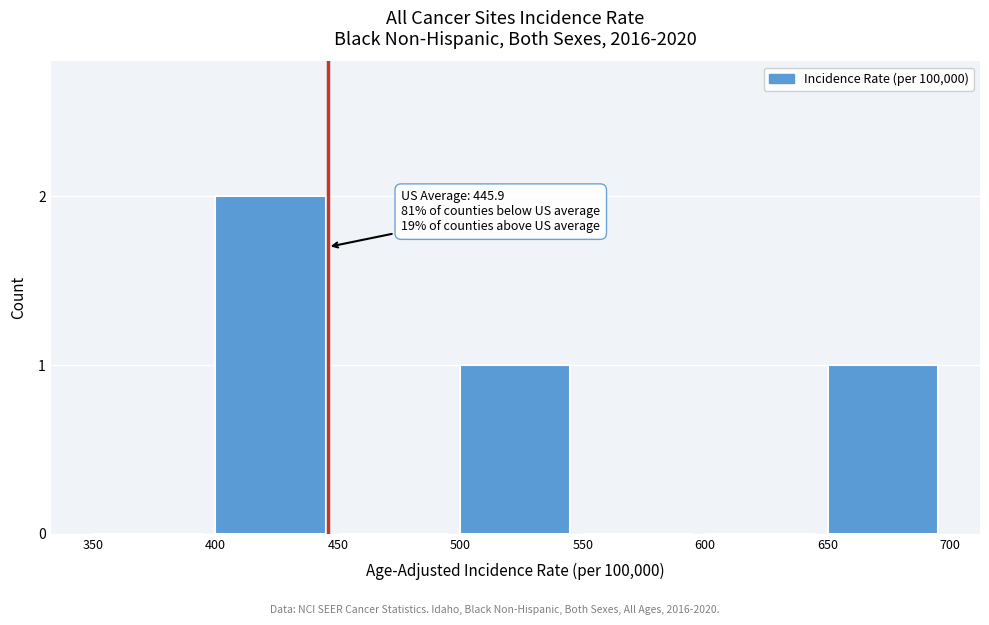

Reading left to right, extract all data points from this chart.

350=0	400=2	450=0	500=1	550=0	600=0	650=1